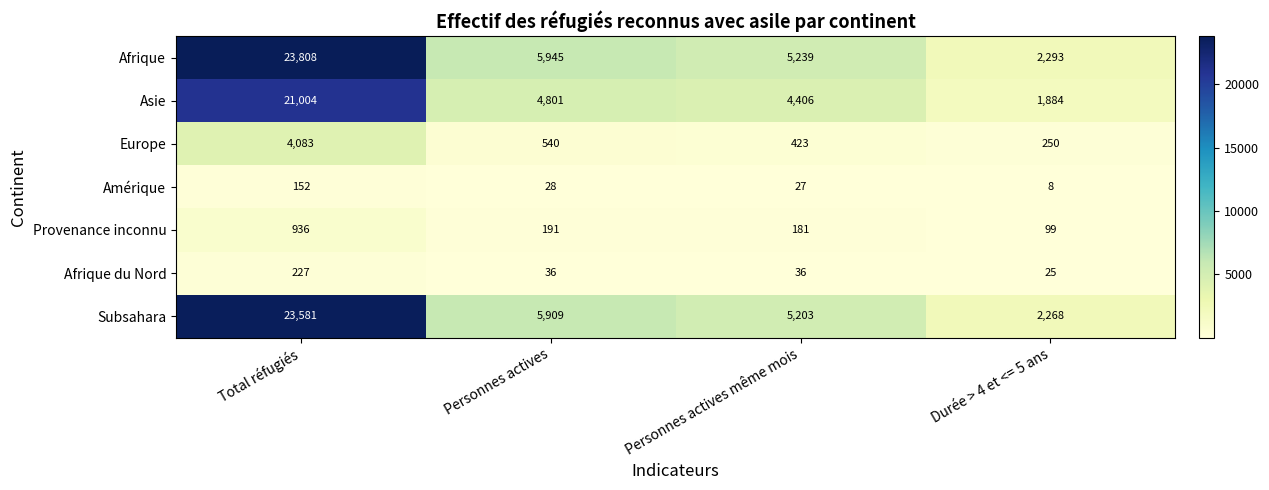

What is the difference between the highest and lowest values at Durée > 4 et <= 5 ans?

2285